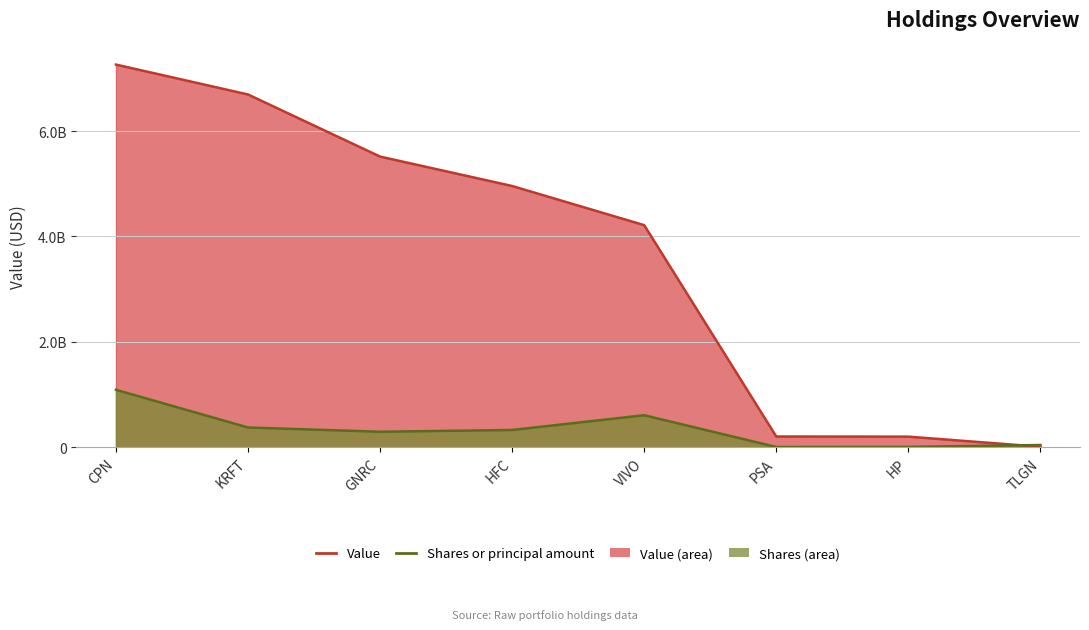

At which category is the sum across all series the highest?

CPN